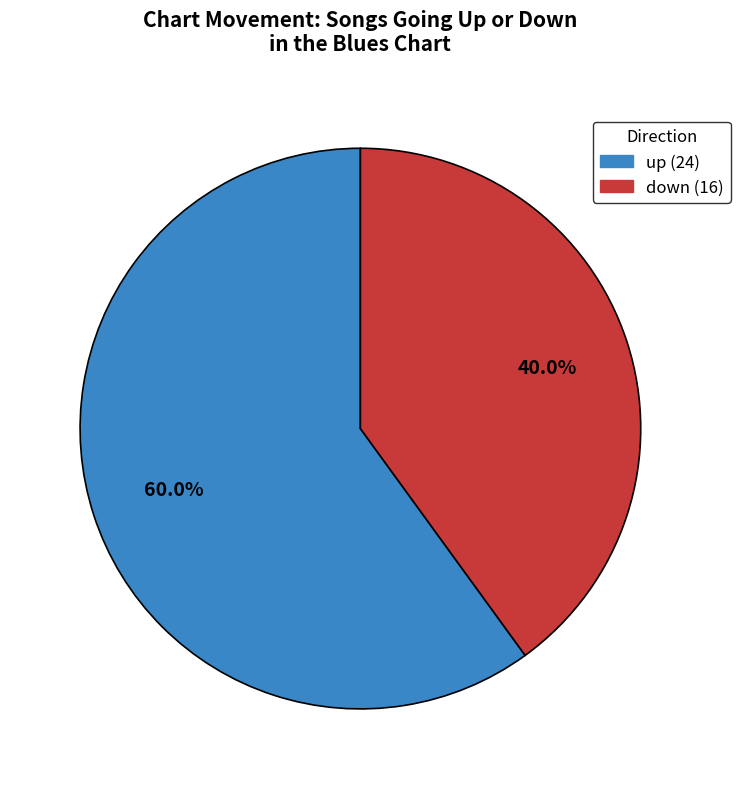

Count the number of slices in the pie.

2